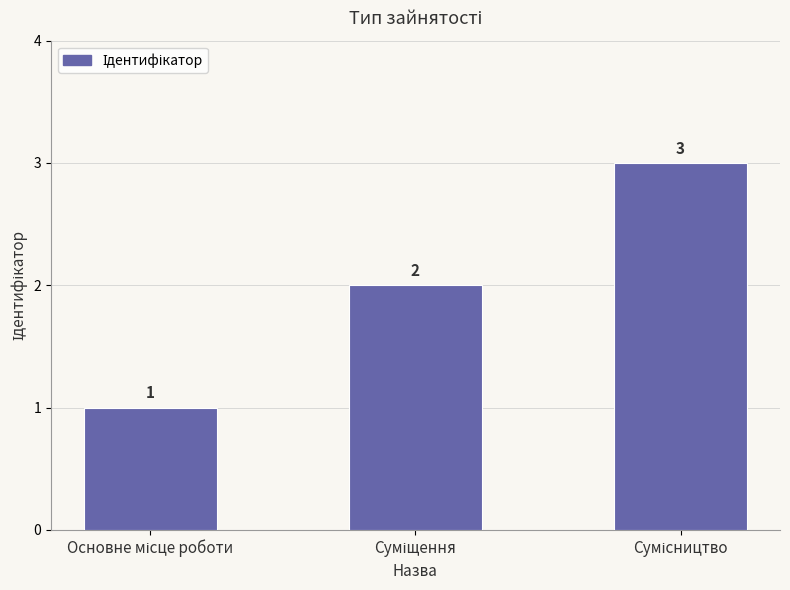

What is the greatest value displayed?

3